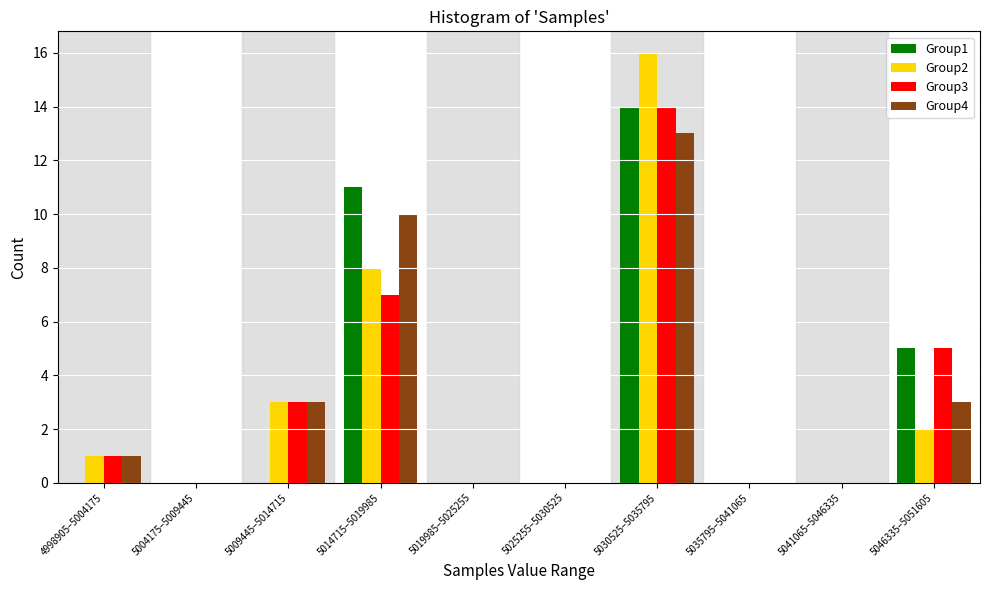

At which category is the sum across all series the highest?

5030525–5035795